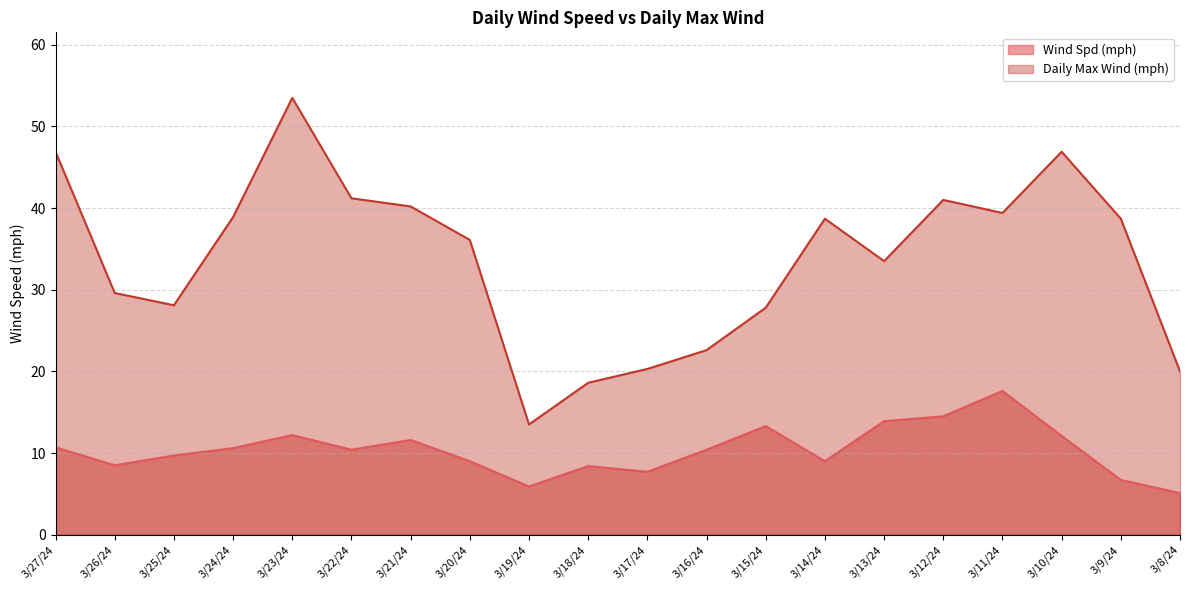

Reading right to left, transcribe all the data shown in this chart.

Wind Spd (mph): 5.1	6.7	12.1	17.6	14.5	13.9	9.0	13.3	10.4	7.7	8.4	5.9	9.0	11.6	10.4	12.2	10.6	9.7	8.5	10.7
Daily Max Wind (mph): 20.0	38.7	46.9	39.4	41.0	33.5	38.7	27.8	22.6	20.3	18.6	13.5	36.1	40.2	41.2	53.5	38.9	28.1	29.6	46.9